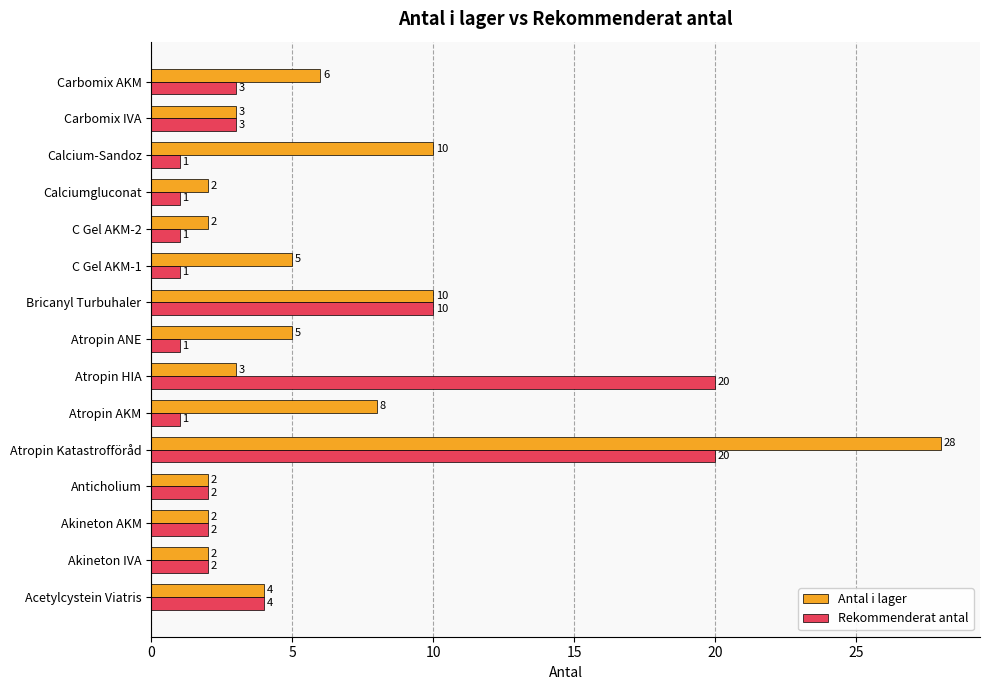

What is the difference between the highest and lowest values at Atropin AKM?

7